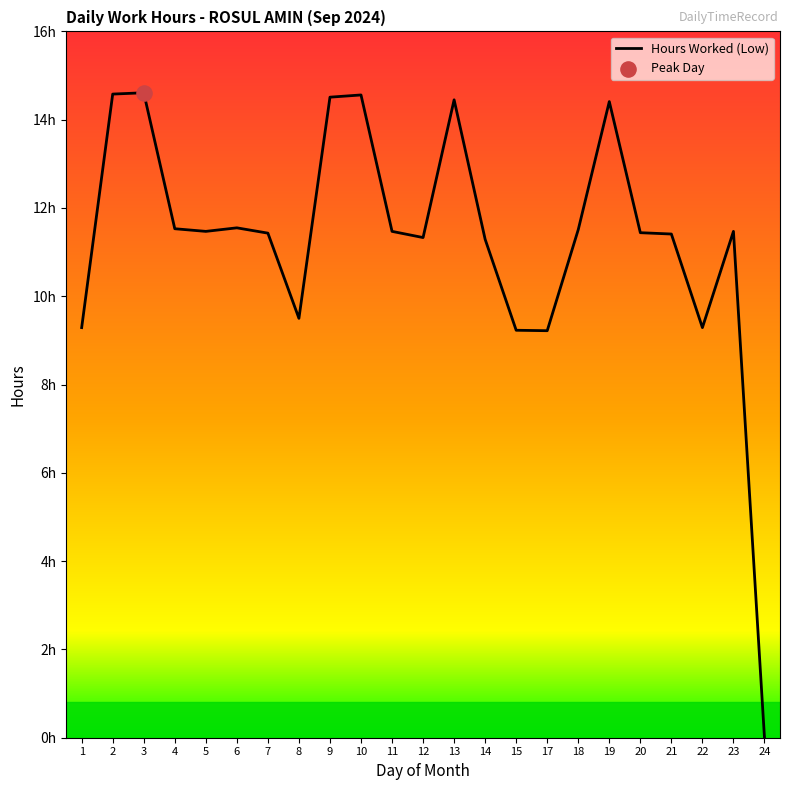

Which has a higher value, 3 or 18?

3